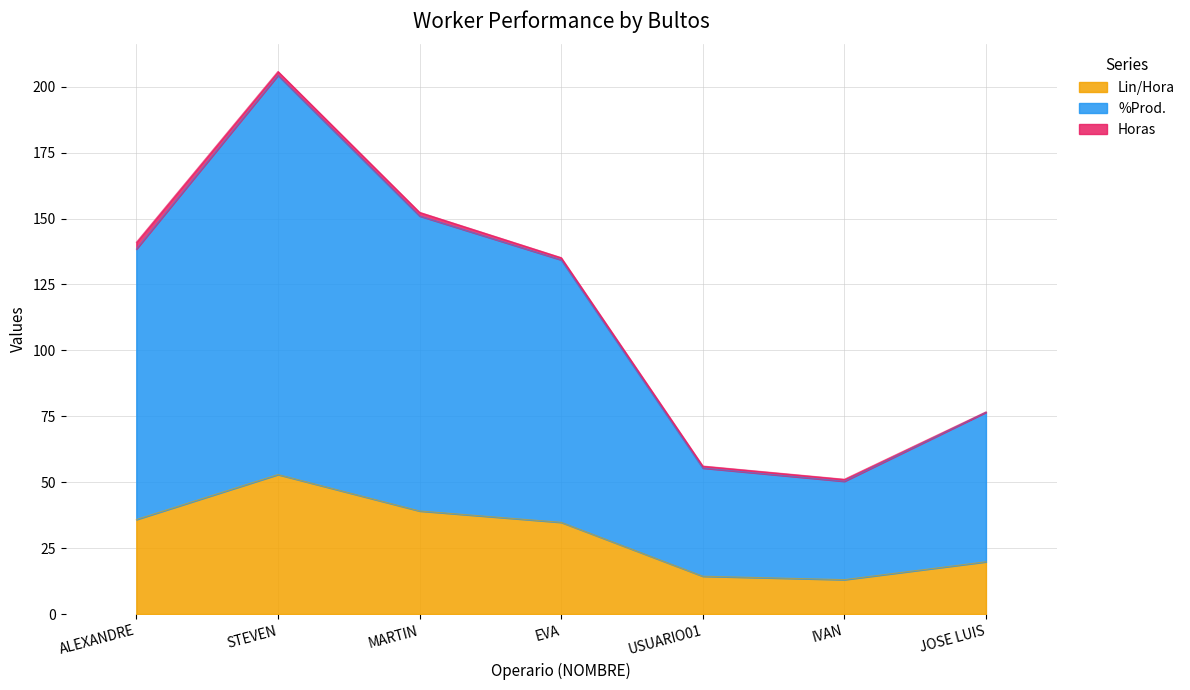

What position from the right is IVAN?

2